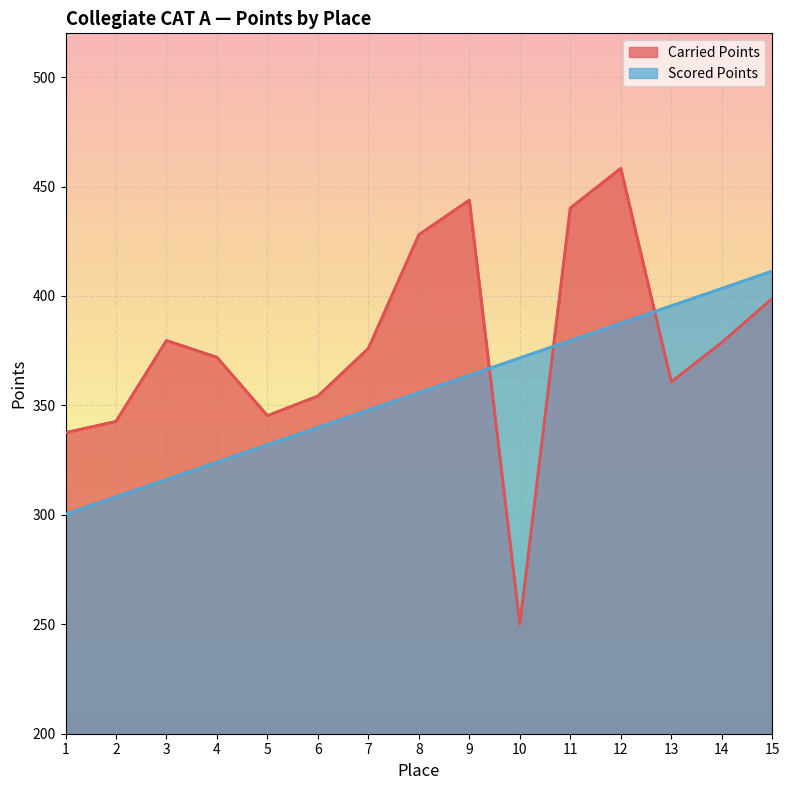

Which label corresponds to the largest value in the chart?

12